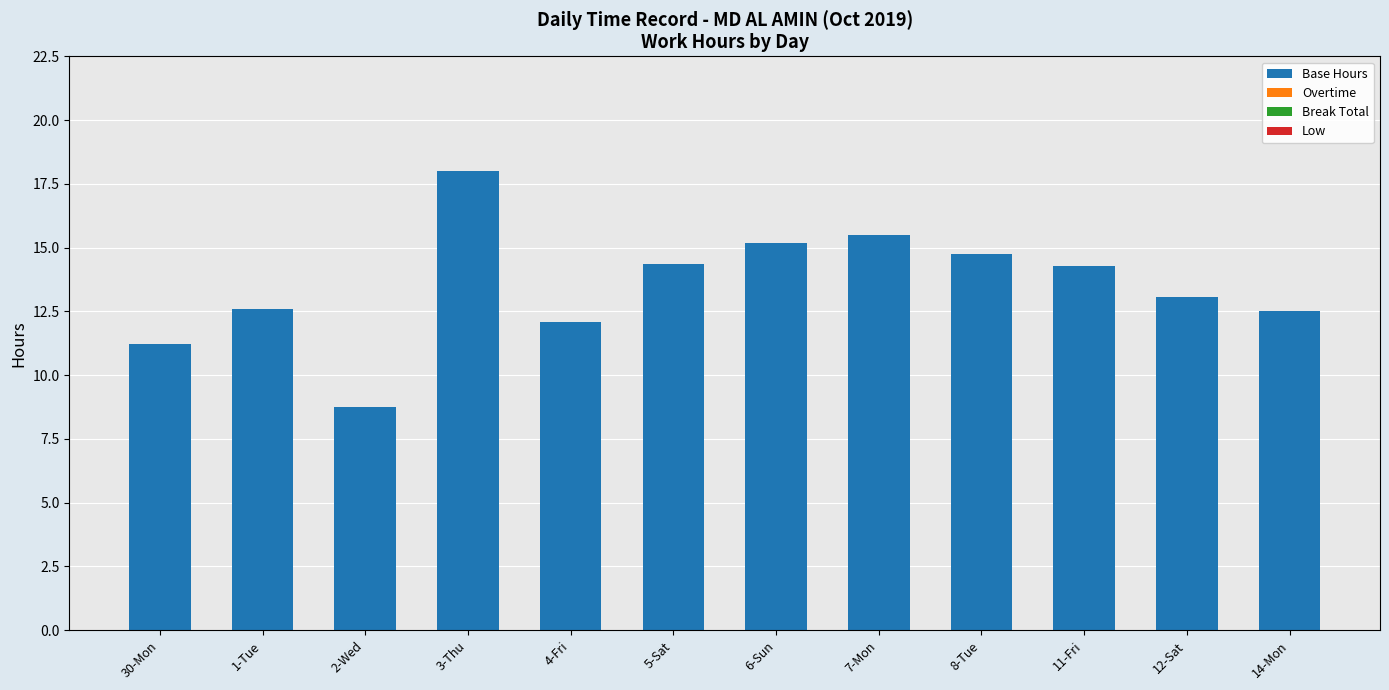

What is the label of the 2nd bar from the left?

1-Tue